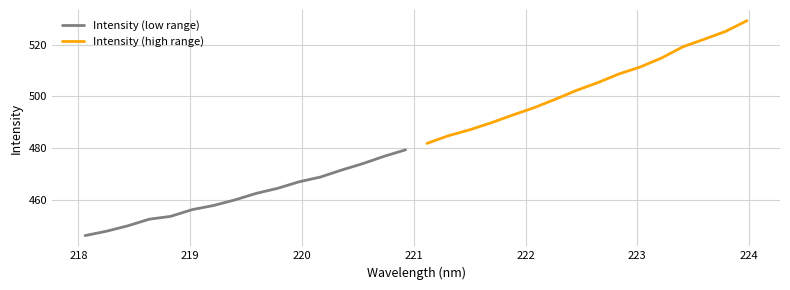

What is the minimum value shown in the chart?

446.3